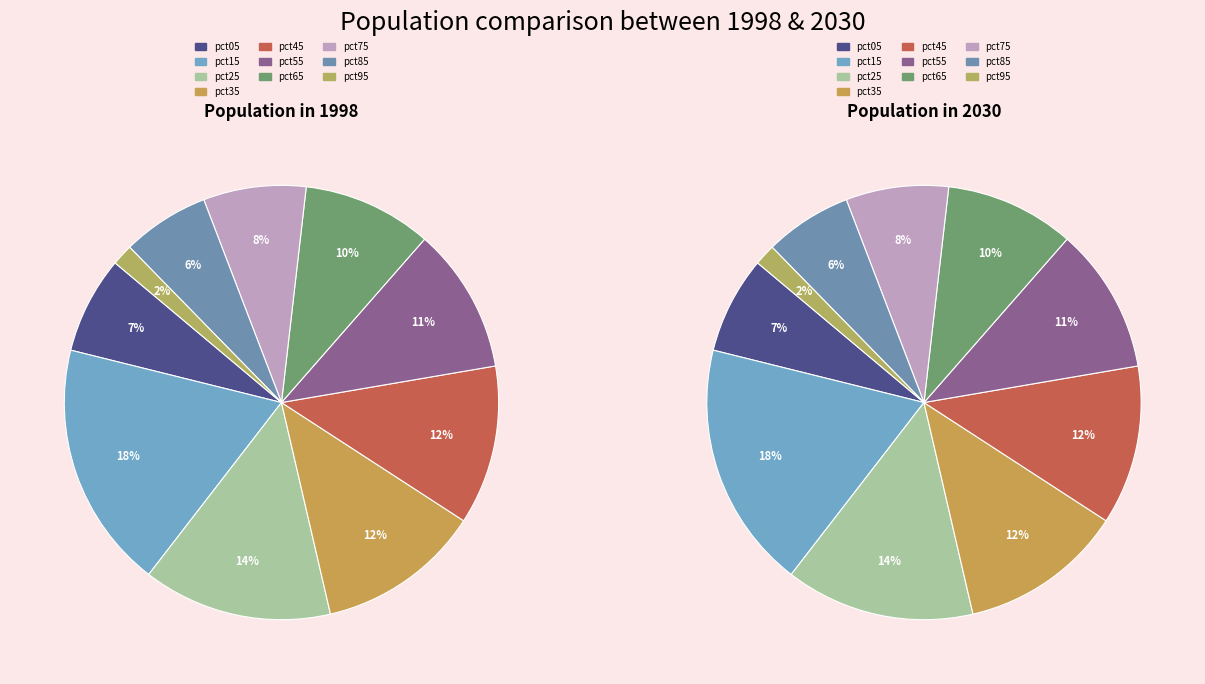

To the nearest percent, what percentage of the pie is pct15?

18%